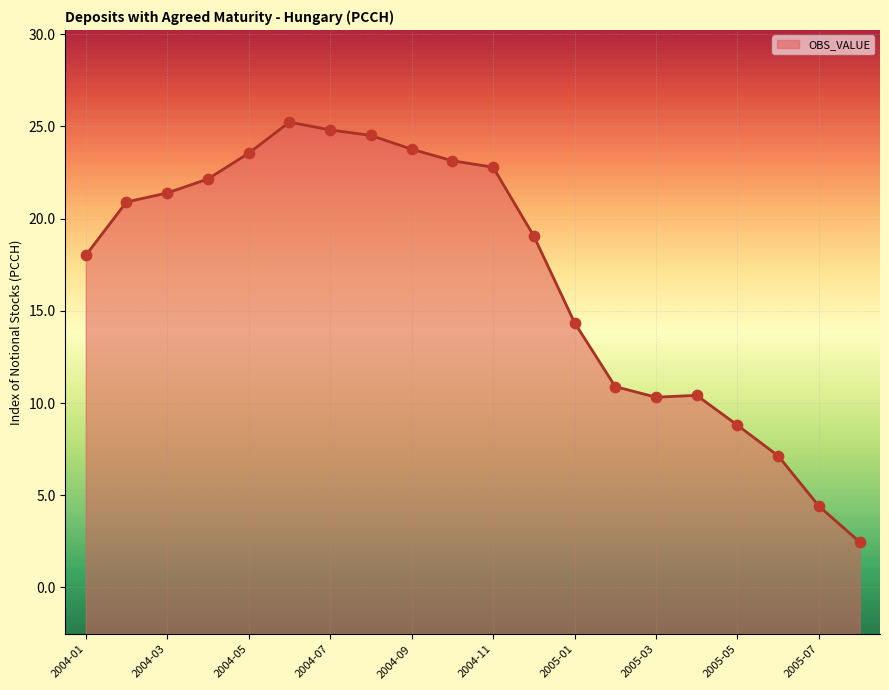

What is the change in value from 2004-05 to 2005-07?

-19.1